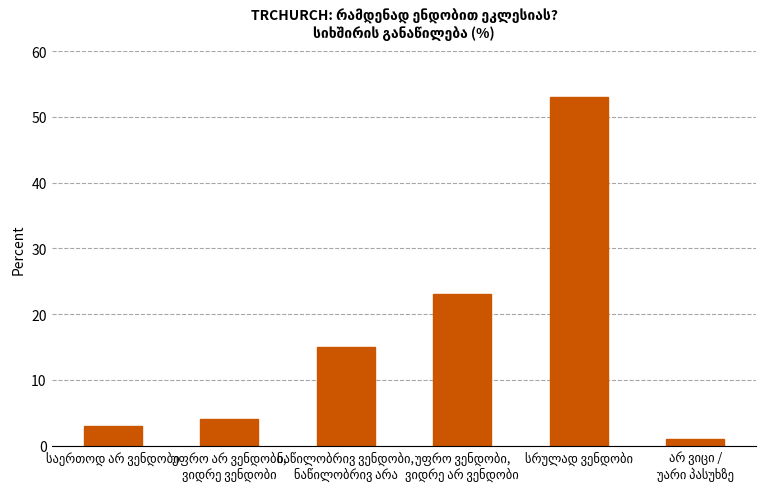

What is the sum of all values?

99